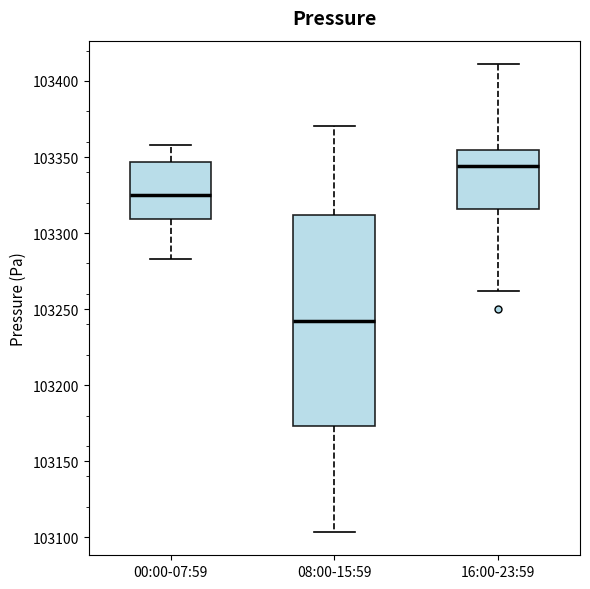

Which box is the tallest, from its lower edge to its upper edge?

08:00-15:59